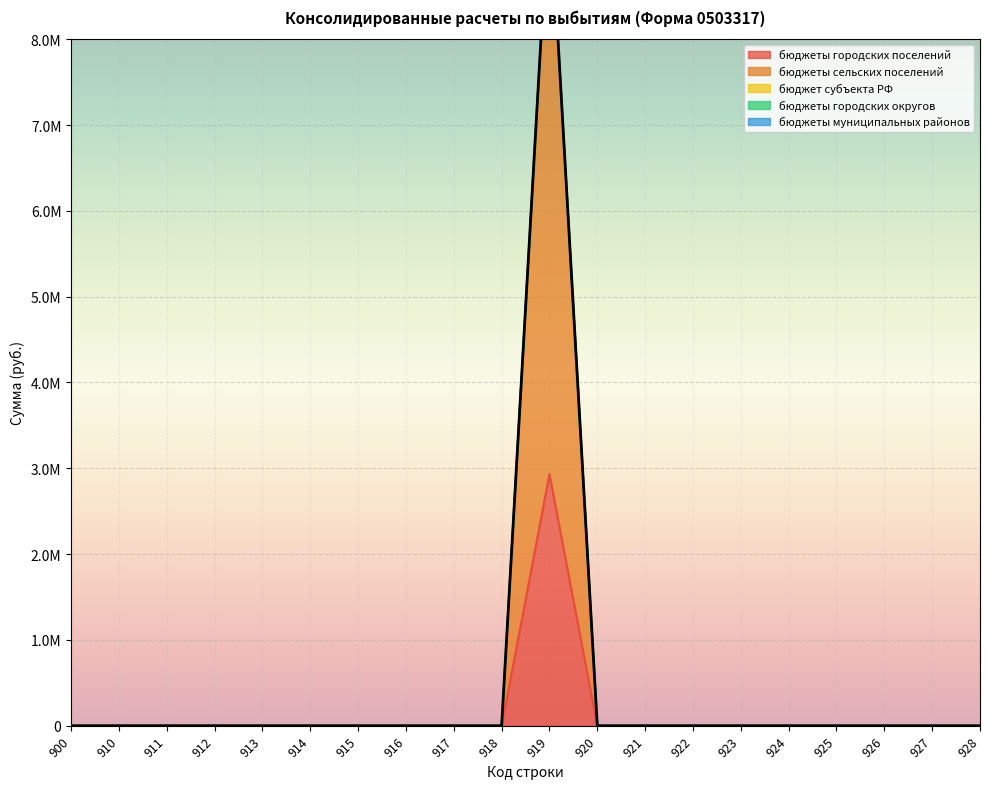

Reading left to right, what are all the values shown in this chart?

бюджеты городских поселений: 0.0	0.0	0.0	0.0	0.0	0.0	0.0	0.0	0.0	0.0	2931067.2	0.0	0.0	0.0	0.0	0.0	0.0	0.0	0.0	0.0
бюджеты сельских поселений: 0.0	0.0	0.0	0.0	0.0	0.0	0.0	0.0	0.0	0.0	6798826.2	0.0	0.0	0.0	0.0	0.0	0.0	0.0	0.0	0.0
бюджет субъекта РФ: 0.0	0.0	0.0	0.0	0.0	0.0	0.0	0.0	0.0	0.0	0.0	0.0	0.0	0.0	0.0	0.0	0.0	0.0	0.0	0.0
бюджеты городских округов: 0.0	0.0	0.0	0.0	0.0	0.0	0.0	0.0	0.0	0.0	0.0	0.0	0.0	0.0	0.0	0.0	0.0	0.0	0.0	0.0
бюджеты муниципальных районов: 0.0	0.0	0.0	0.0	0.0	0.0	0.0	0.0	0.0	0.0	0.0	0.0	0.0	0.0	0.0	0.0	0.0	0.0	0.0	0.0